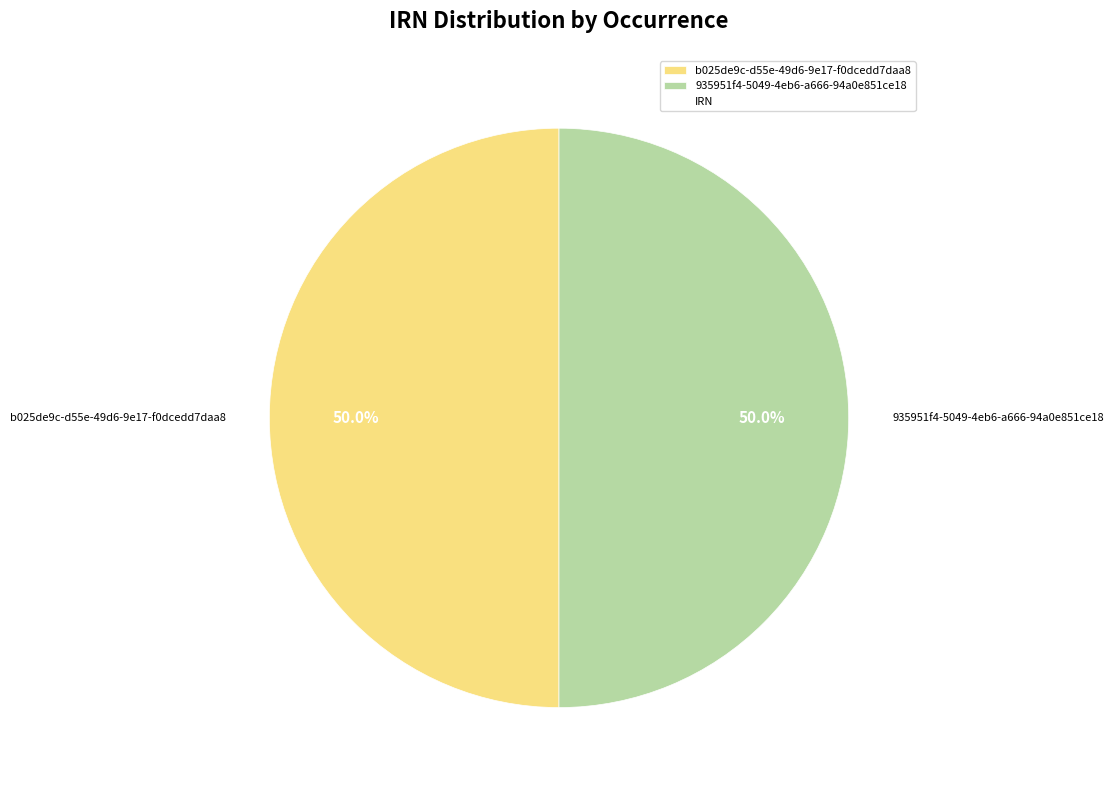

What percentage is NOT represented by 935951f4-5049-4eb6-a666-94a0e851ce18?

50.0%